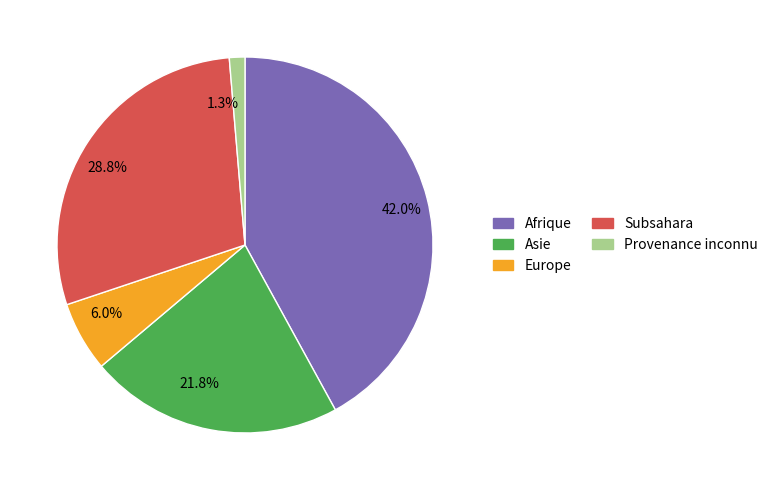

Is there any slice that represents more than half of the pie?

No